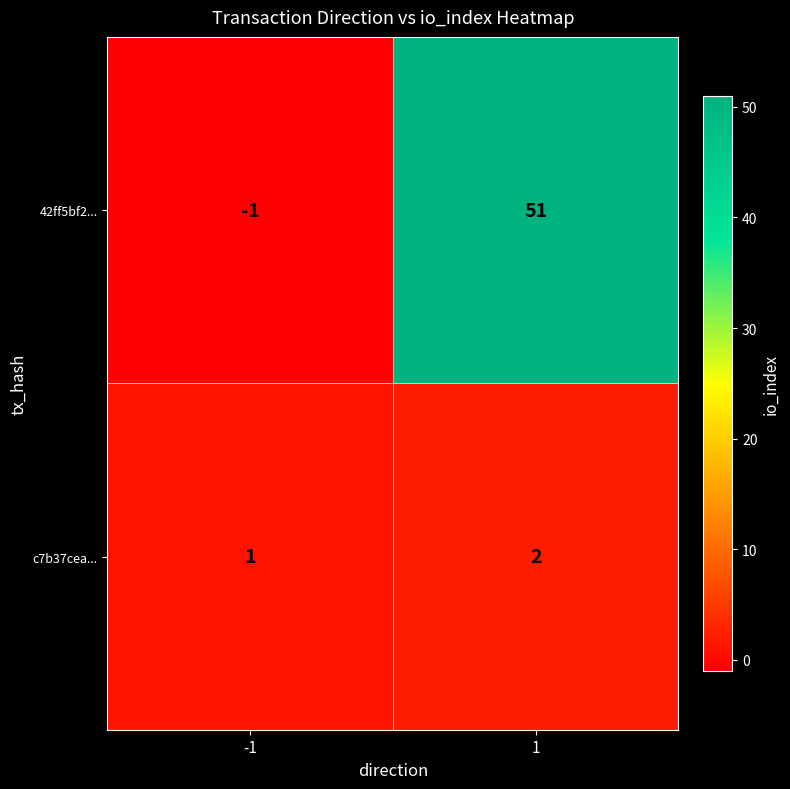

What is the total value across all series at 1?

53